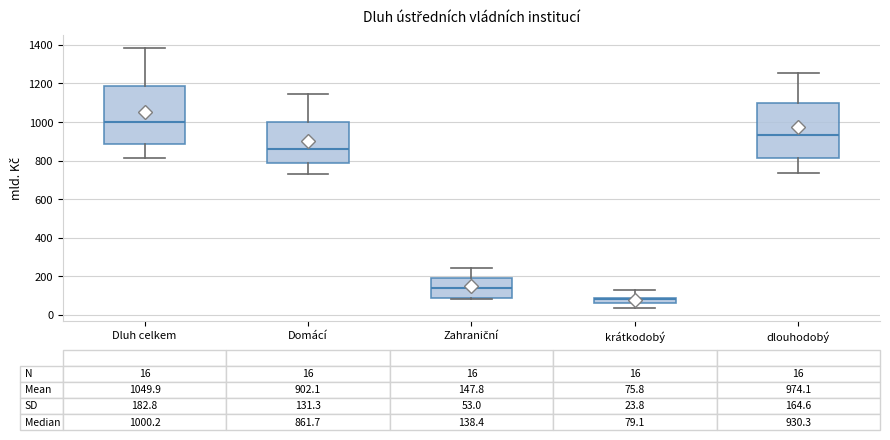

Which box's median line is the highest?

Dluh celkem